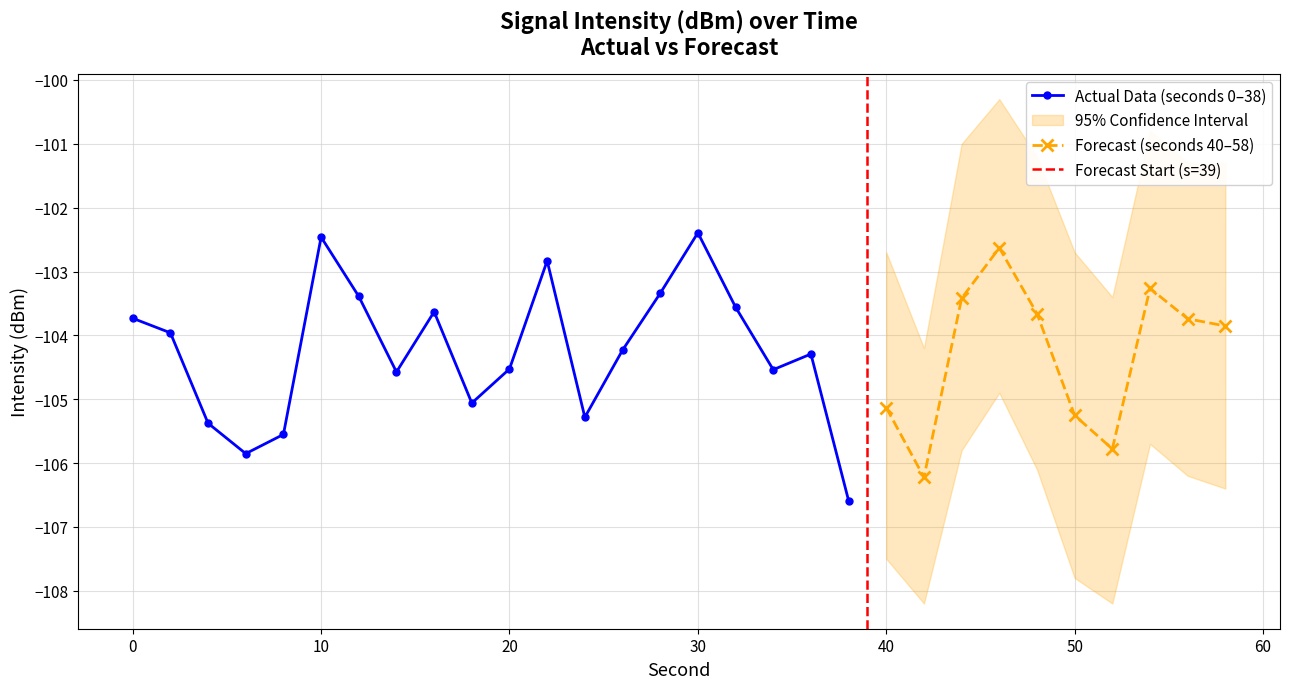

What is the greatest value displayed?

-102.4